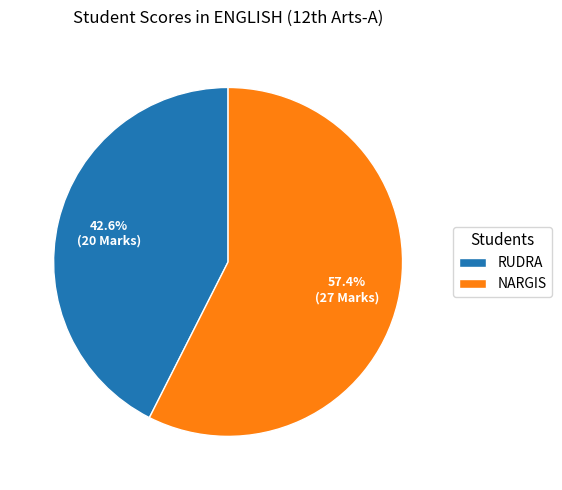

Is it true that NARGIS is 57% of the pie?

True